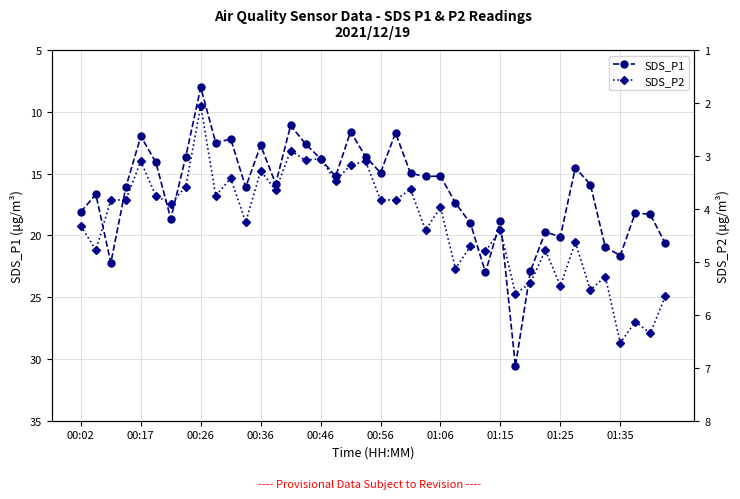

How many series are shown in this chart?

2